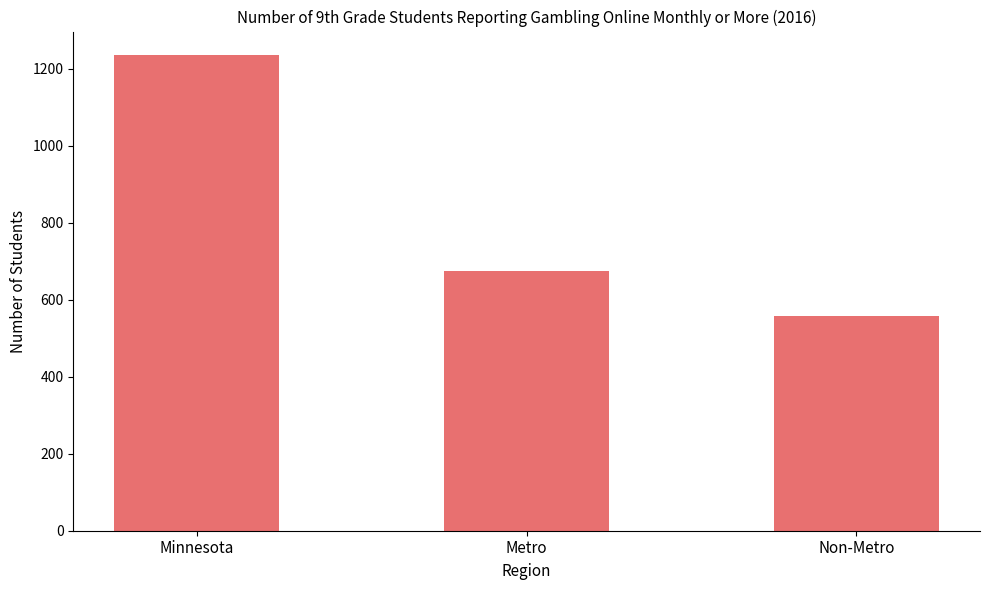

Approximately how many times larger is the value at Metro compared to Non-Metro?

1.2